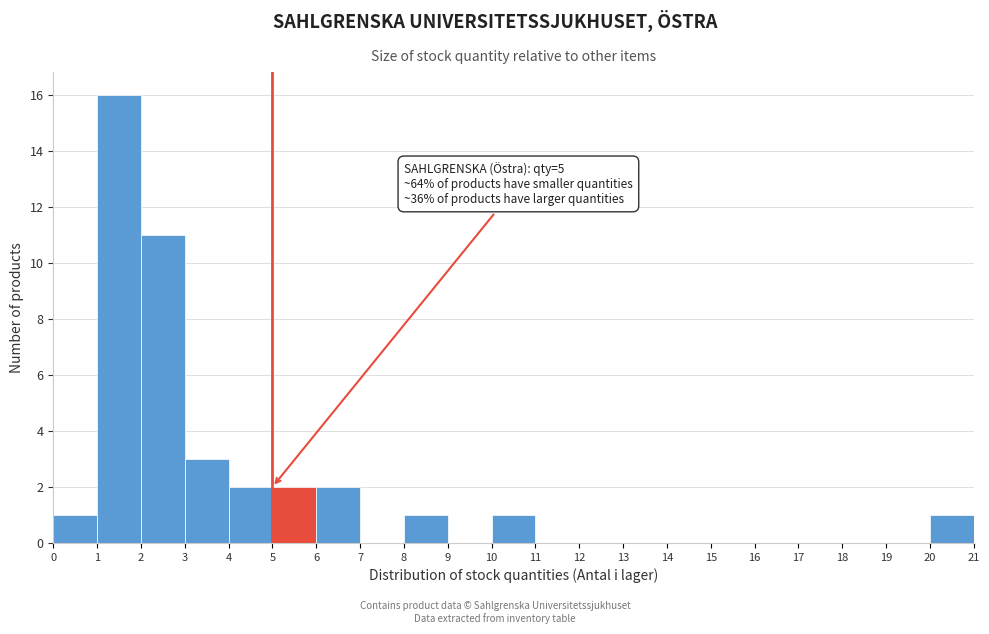

Over which range of the x-axis is the bar tallest?

1 to 2